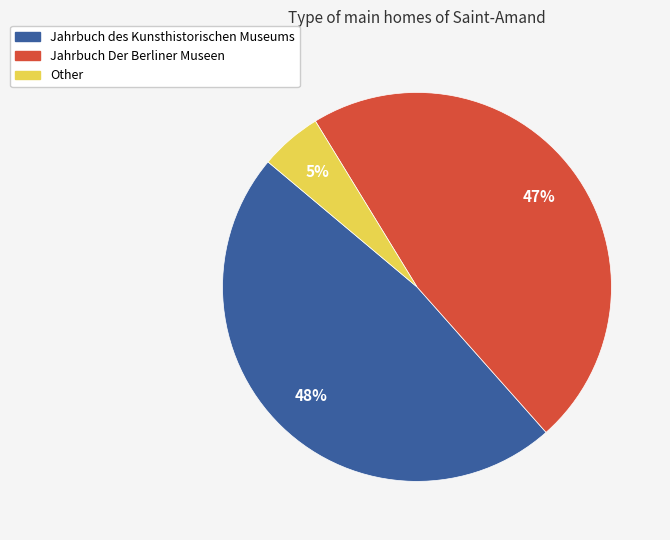

Does Jahrbuch des Kunsthistorischen Museums represent more than half of the total?

No